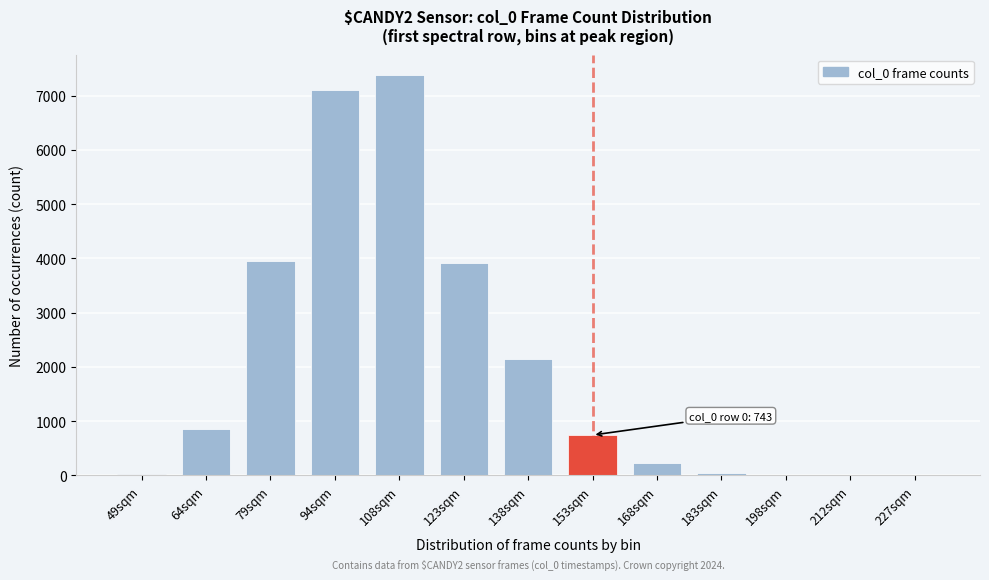

What is the sum of all values?

26399